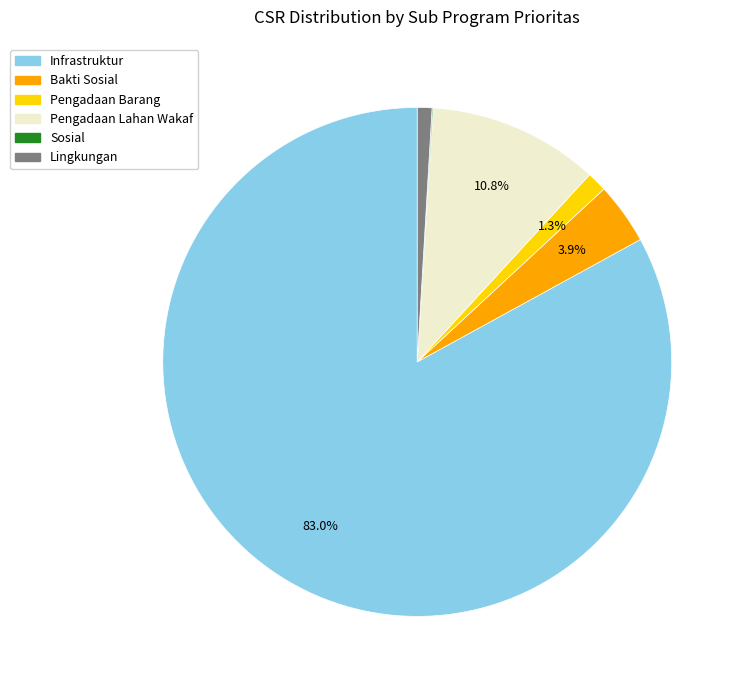

Which has a higher value, Lingkungan or Pengadaan Lahan Wakaf?

Pengadaan Lahan Wakaf